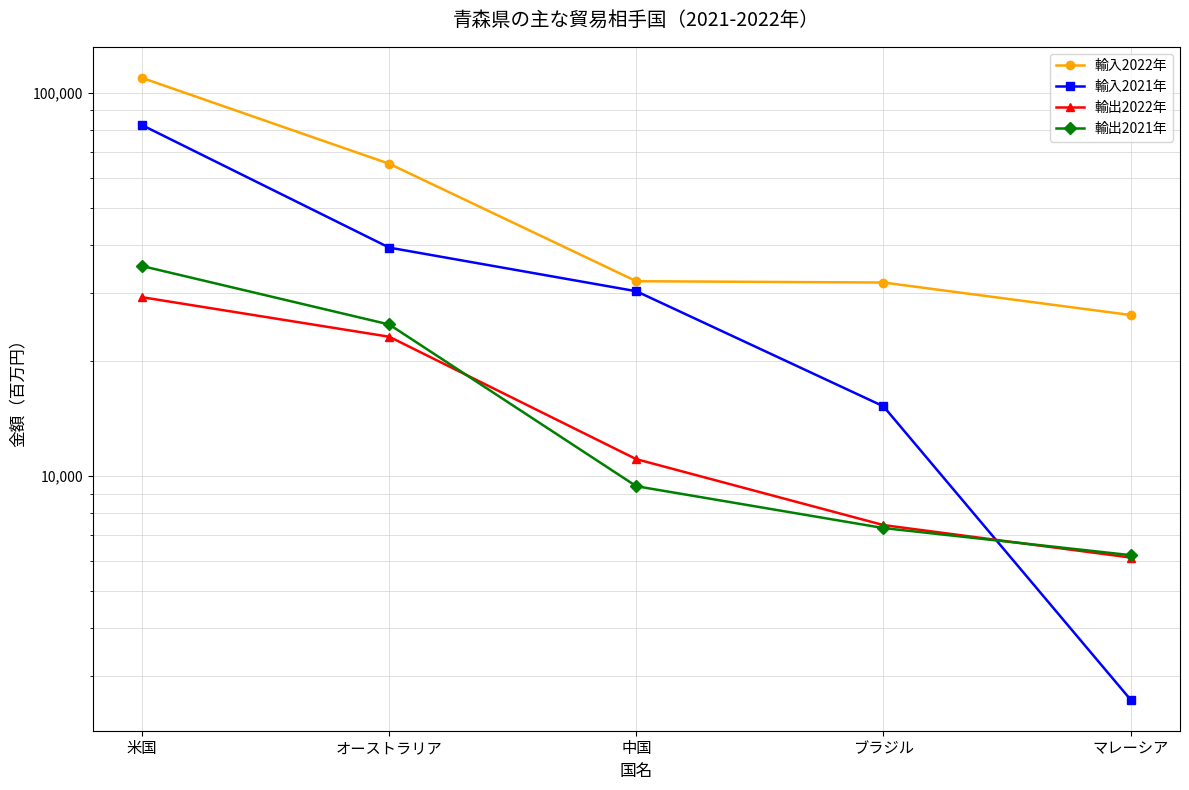

True or false: 輸入2022年 and 輸出2022年 intersect in this chart.

False